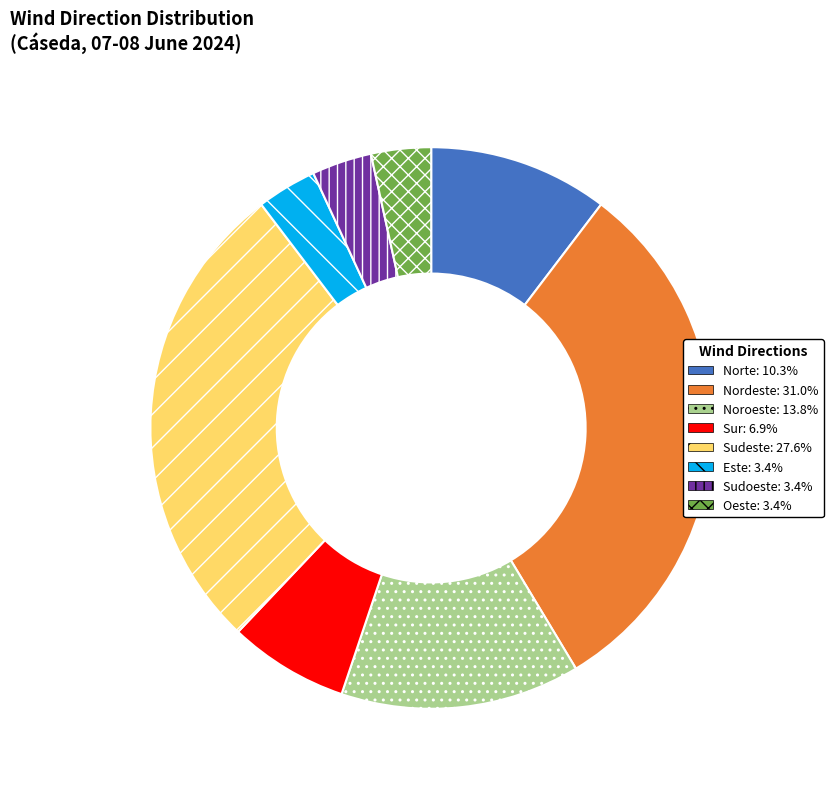

How many segments does this pie chart have?

8